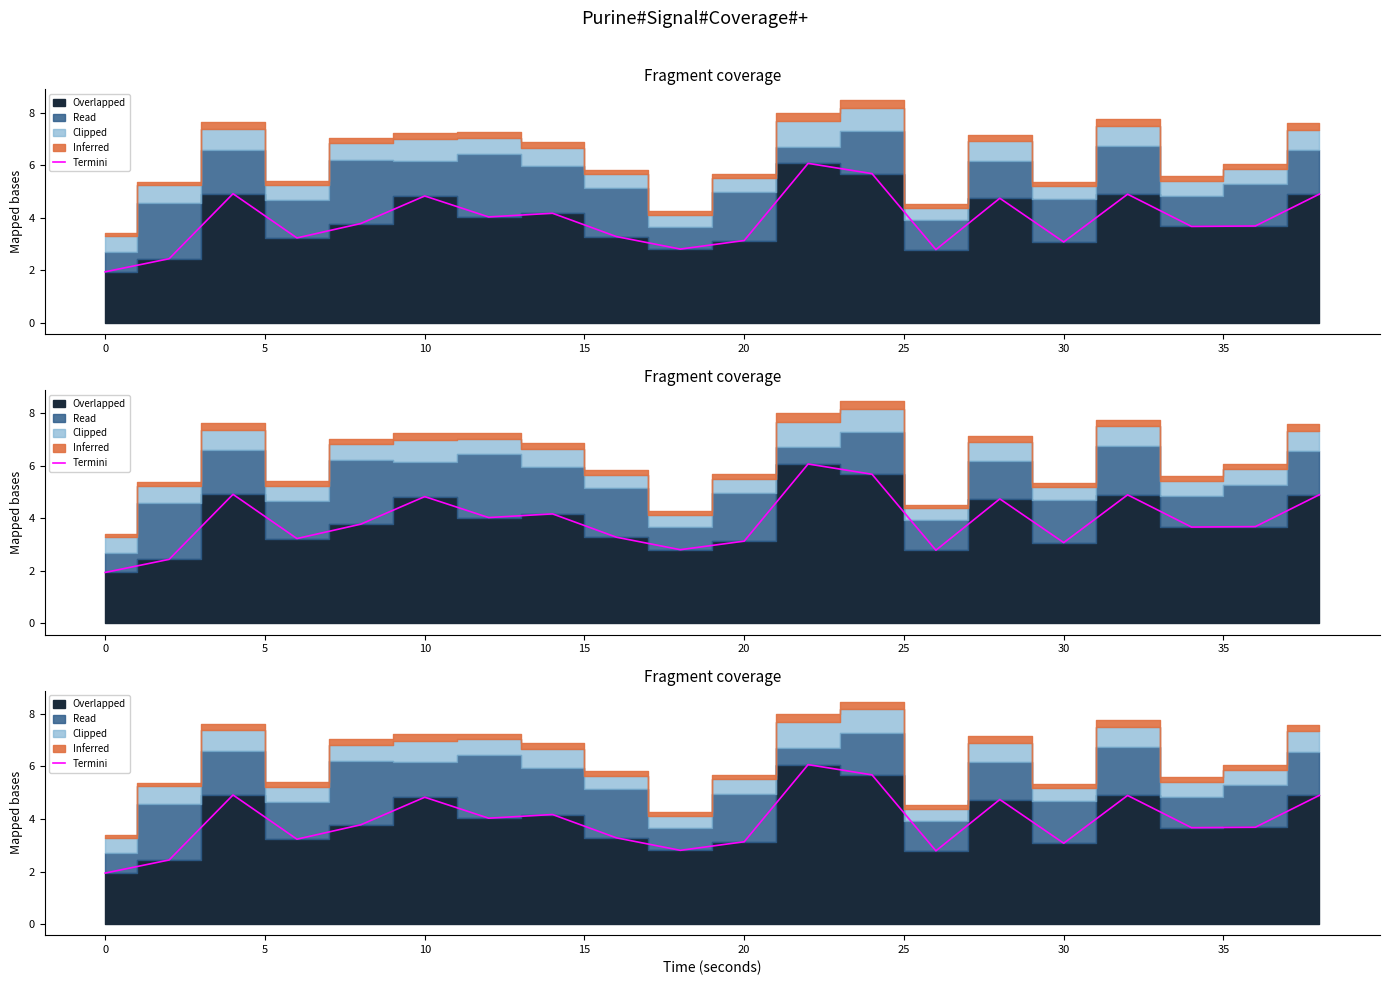

Where is the data nearest to the value 4?

25